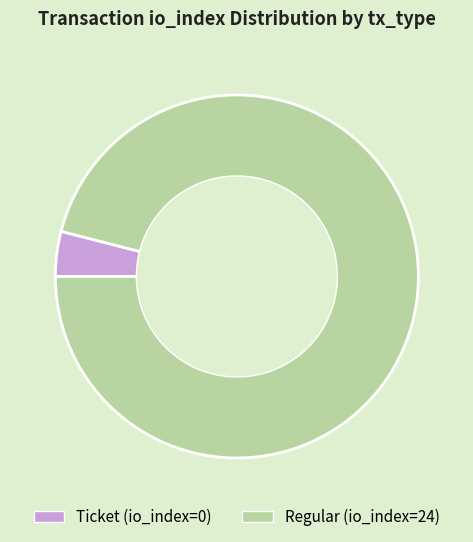

Combined, do Ticket and Regular account for over 50%?

Yes